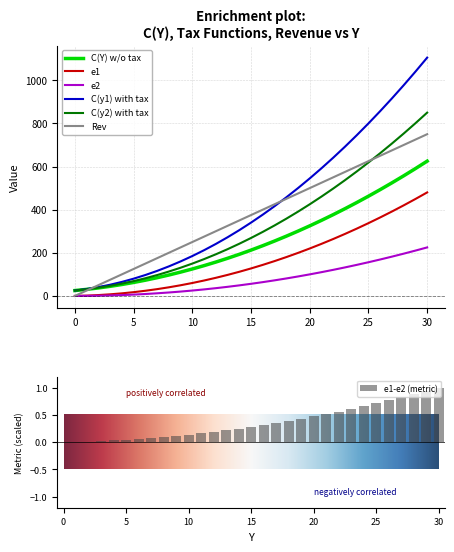

Which series has the widest spread of values?

C(y1) with tax